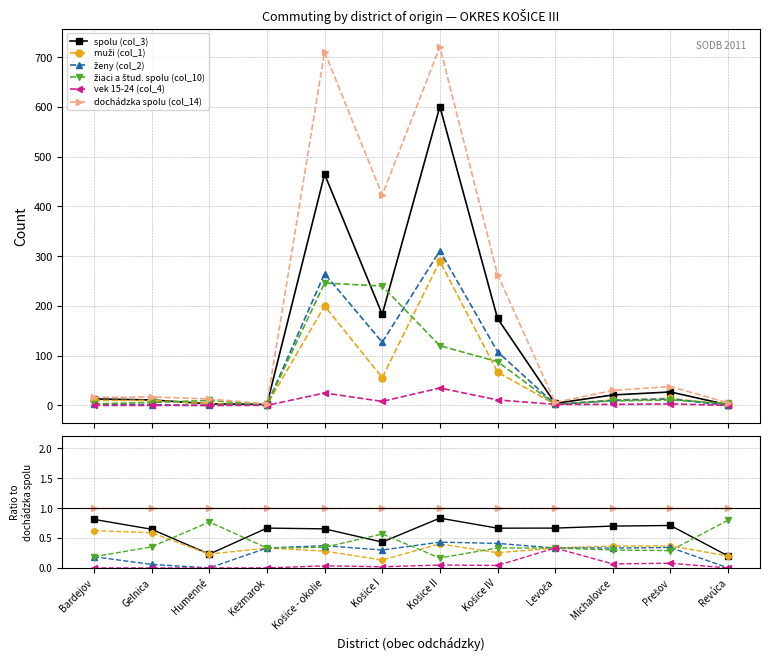

Count the number of categories in the chart.

12